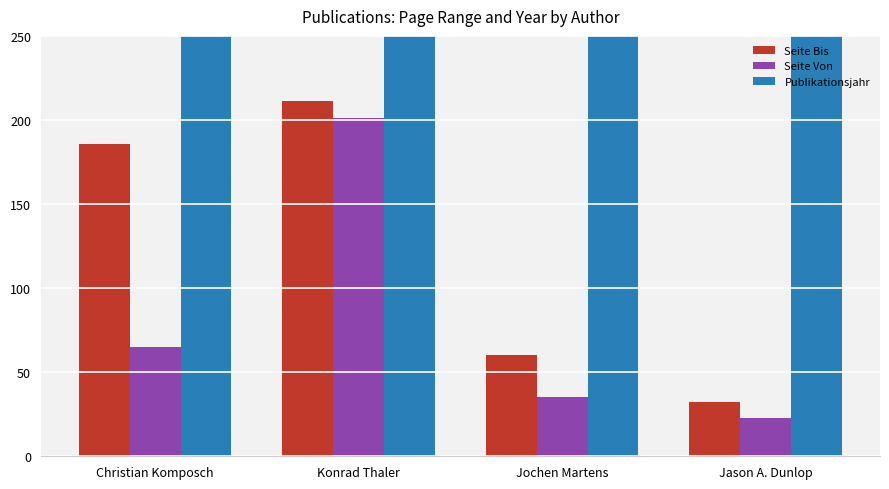

The value of Seite Bis at Jochen Martens is 100. True or false?

False